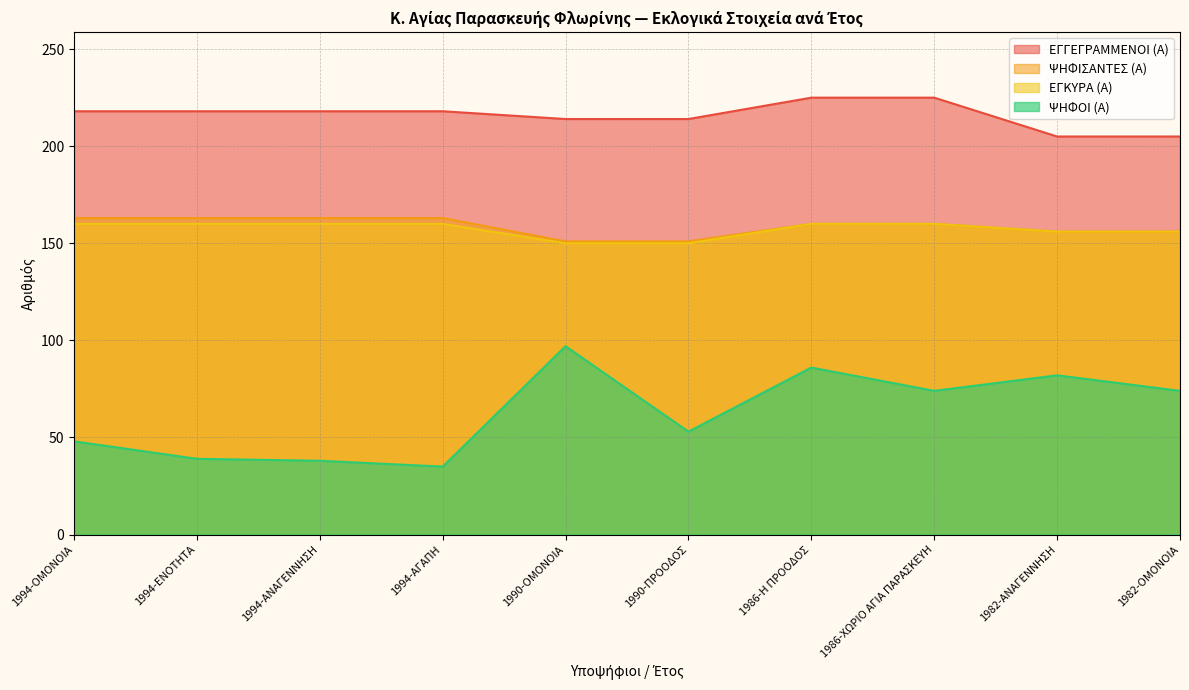

What is the sum of all ΕΓΚΥΡΑ (Α) values?

1572